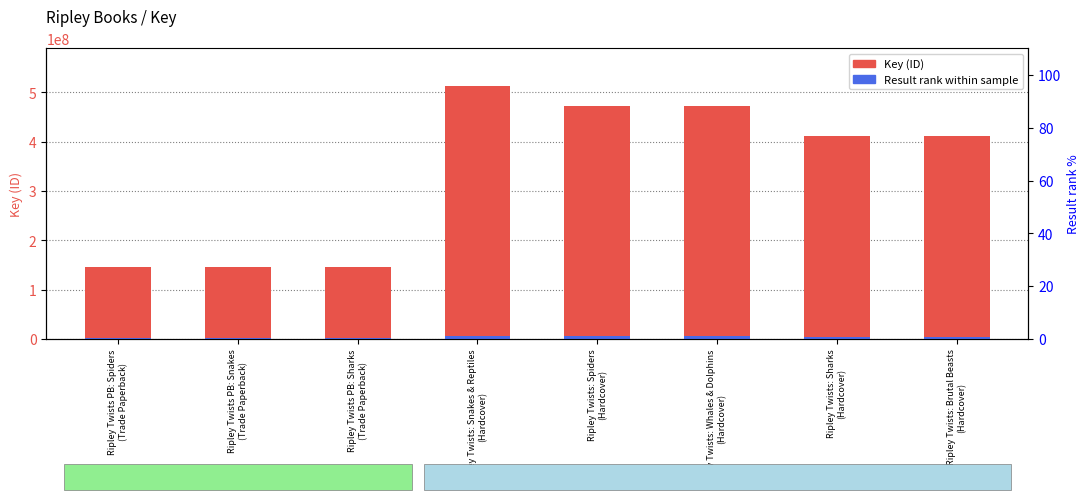

At which category is the sum across all series the highest?

Ripley Twists: Snakes & Reptiles
(Hardcover)